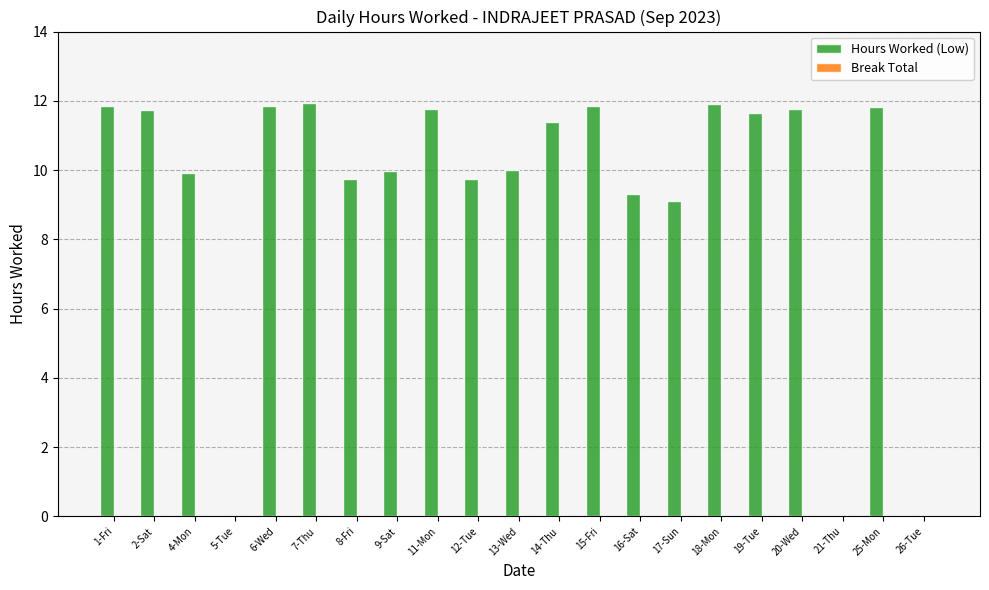

The chart shows a value of 3.5 at 11-Mon. True or false?

False